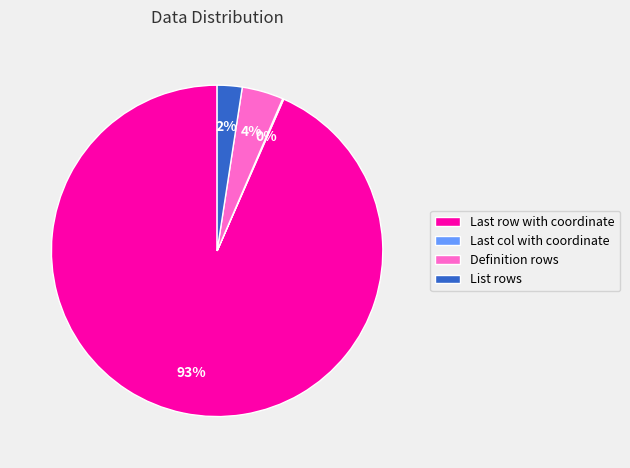

What is the largest slice in the pie chart?

Last row with coordinate